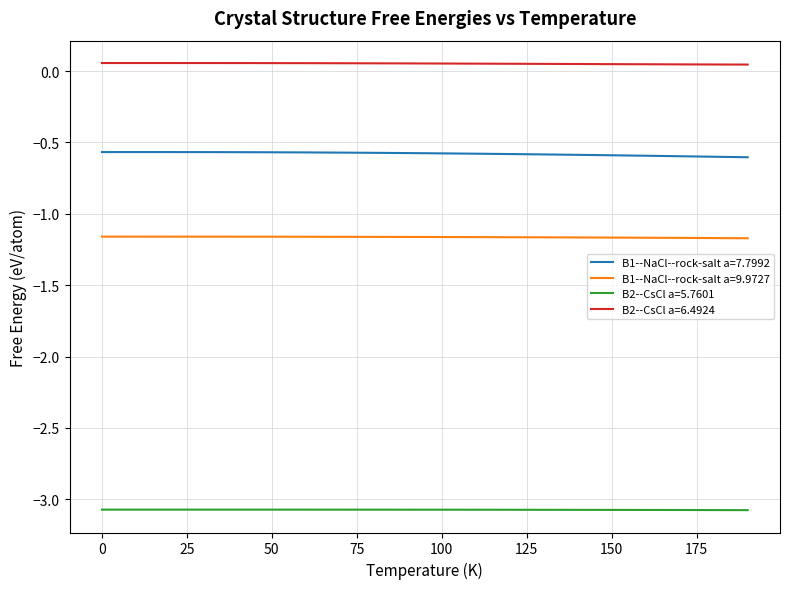

Which series has the largest total across all categories?

B2--CsCl a=6.4924